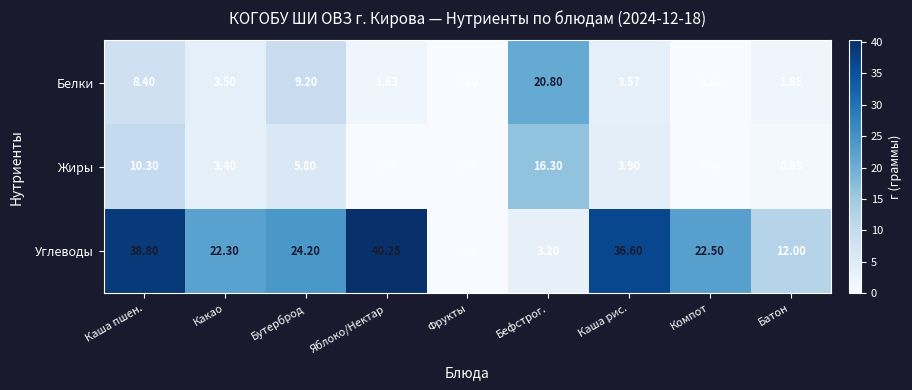

At which category is the sum across all series the highest?

Каша пшен.